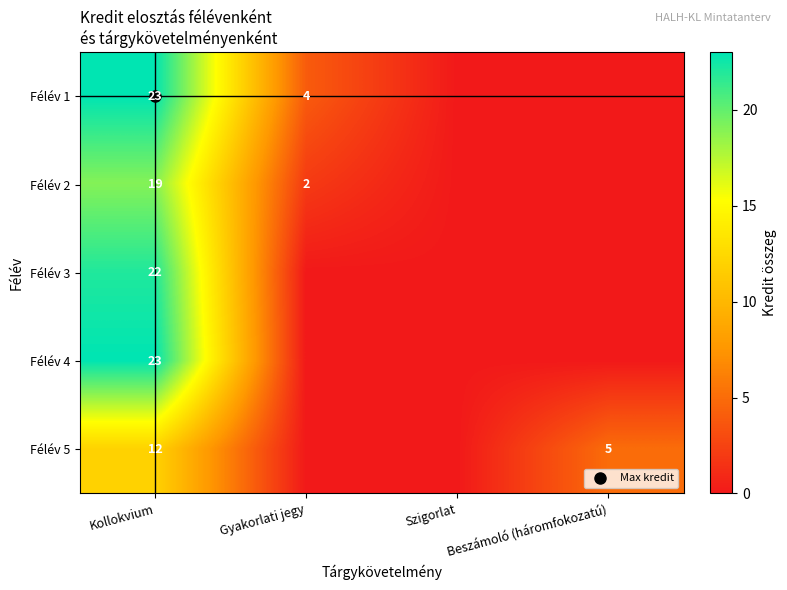

The Félév 3 series shows 12 at Szigorlat. True or false?

False